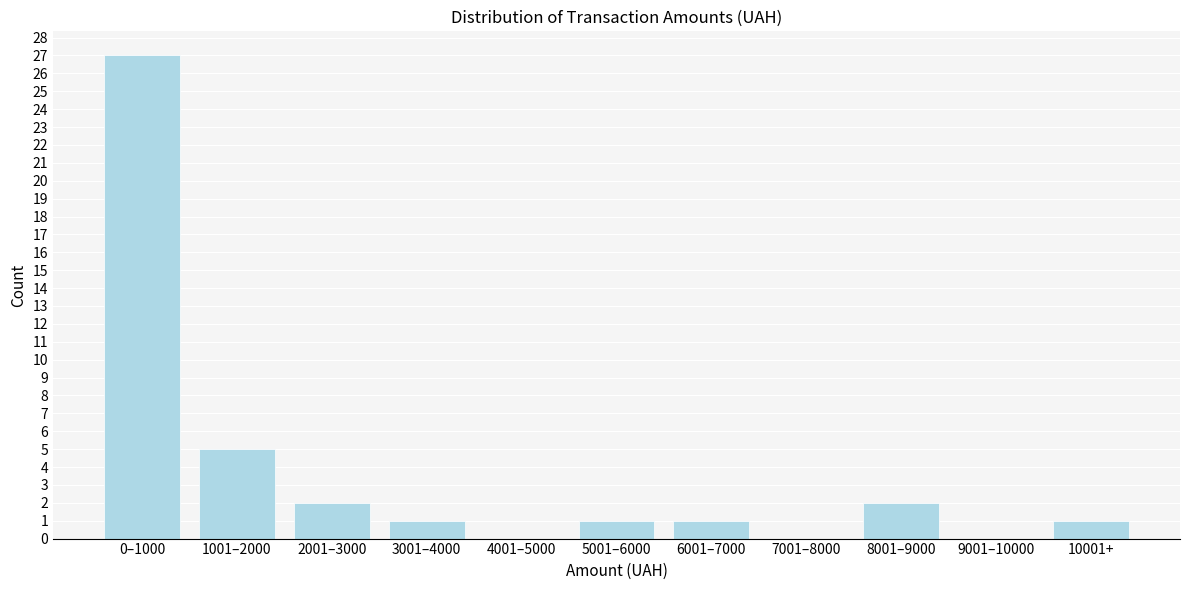

Reading left to right, what are all the values shown in this chart?

0–1000=27	1001–2000=5	2001–3000=2	3001–4000=1	4001–5000=0	5001–6000=1	6001–7000=1	7001–8000=0	8001–9000=2	9001–10000=0	10001+=1